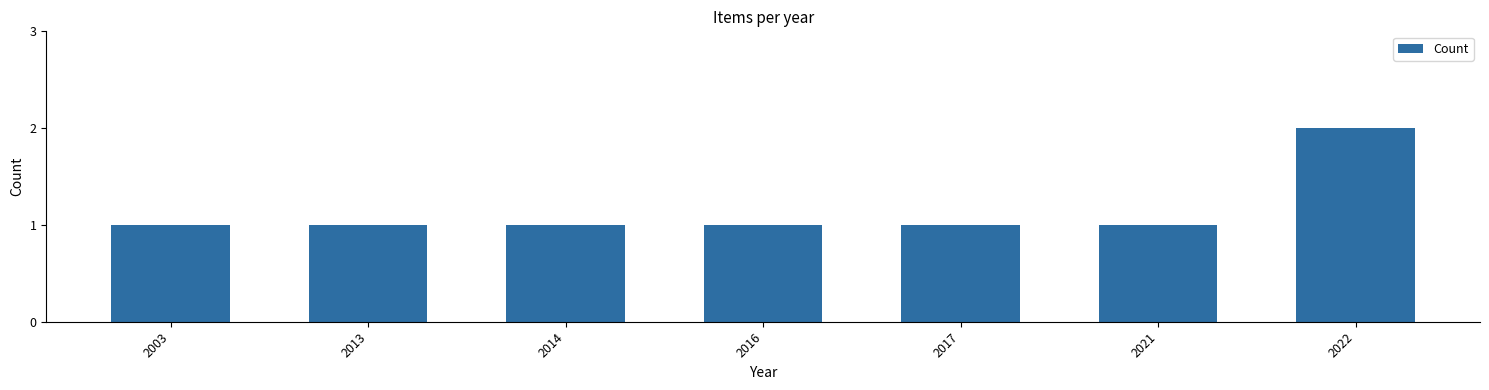

What is the value of the 4th bar from the left?

1